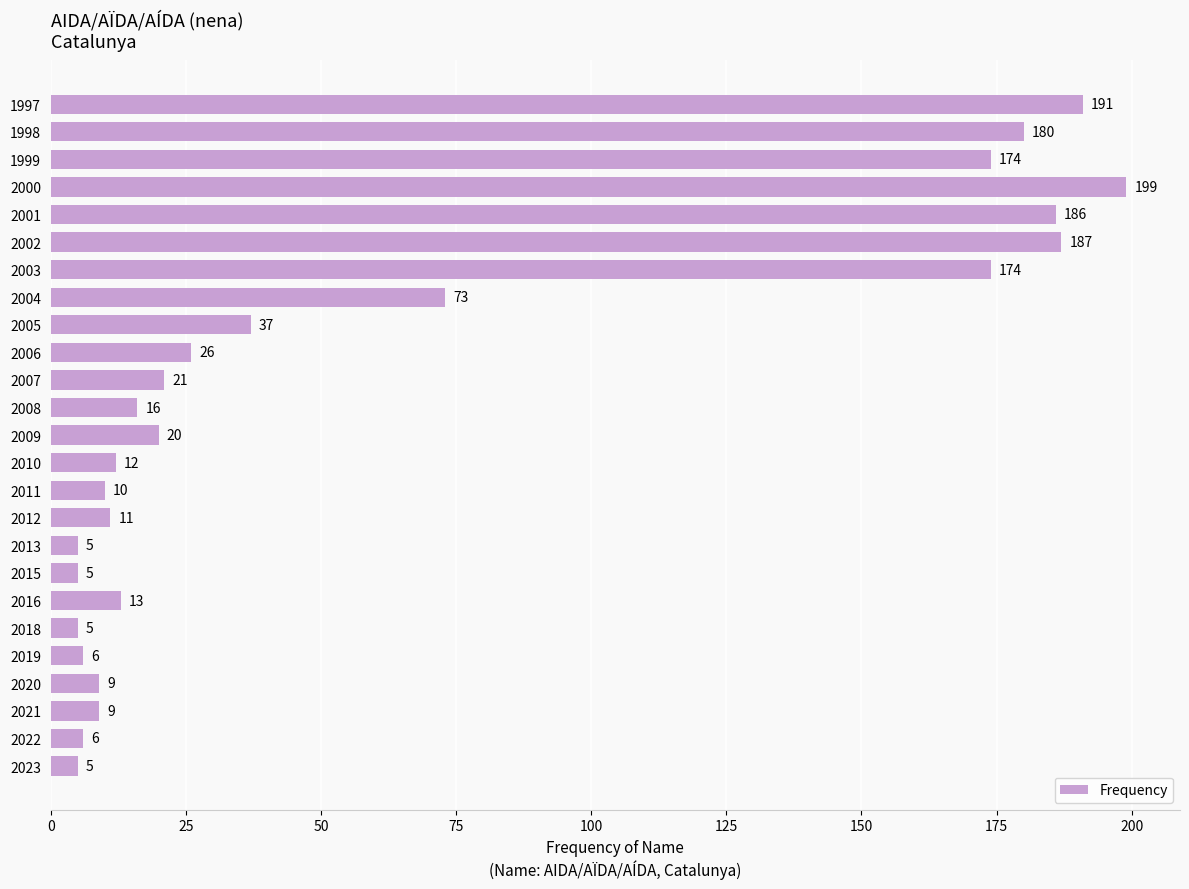

Is it true that the value at 2022 is 6?

True